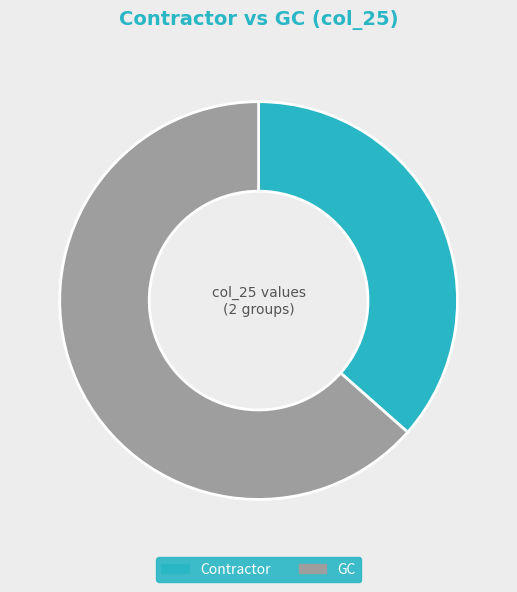

Is Contractor the majority of the pie?

No